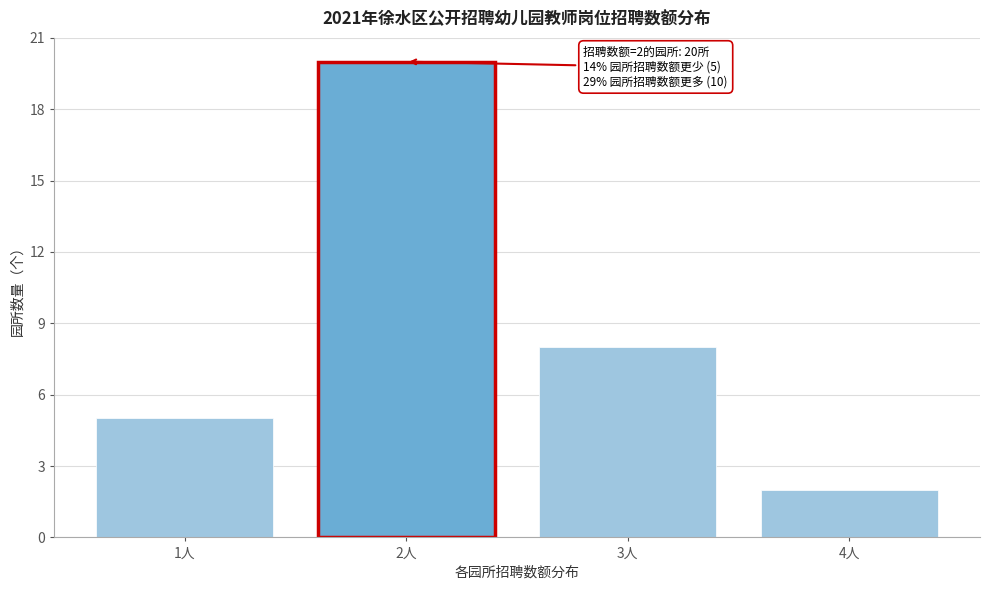

Reading left to right, what are all the values shown in this chart?

5	20	8	2